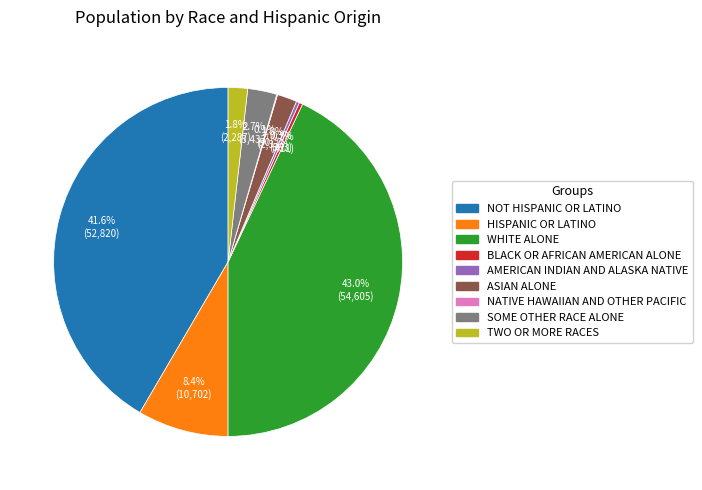

Is there a majority slice in this chart?

No